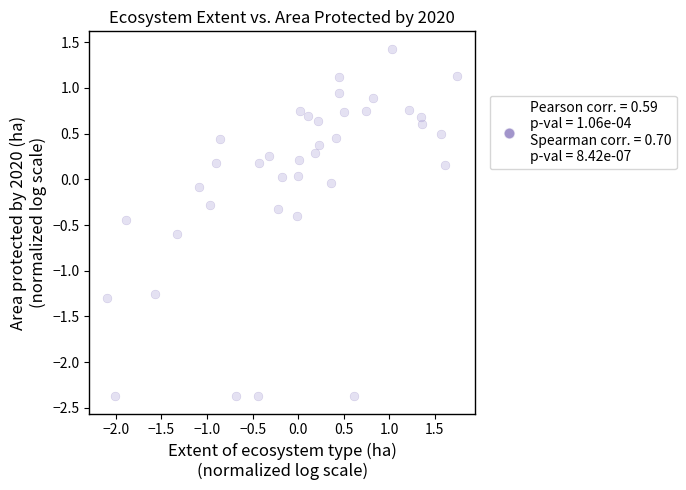

What is the range of Y values (max minus min)?

3.8